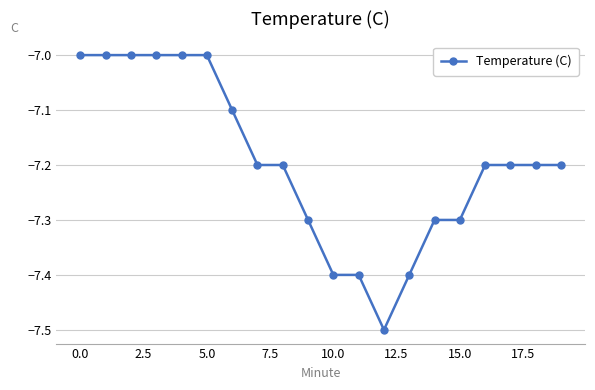

What is the value of the 6th point from the left?

-7.0